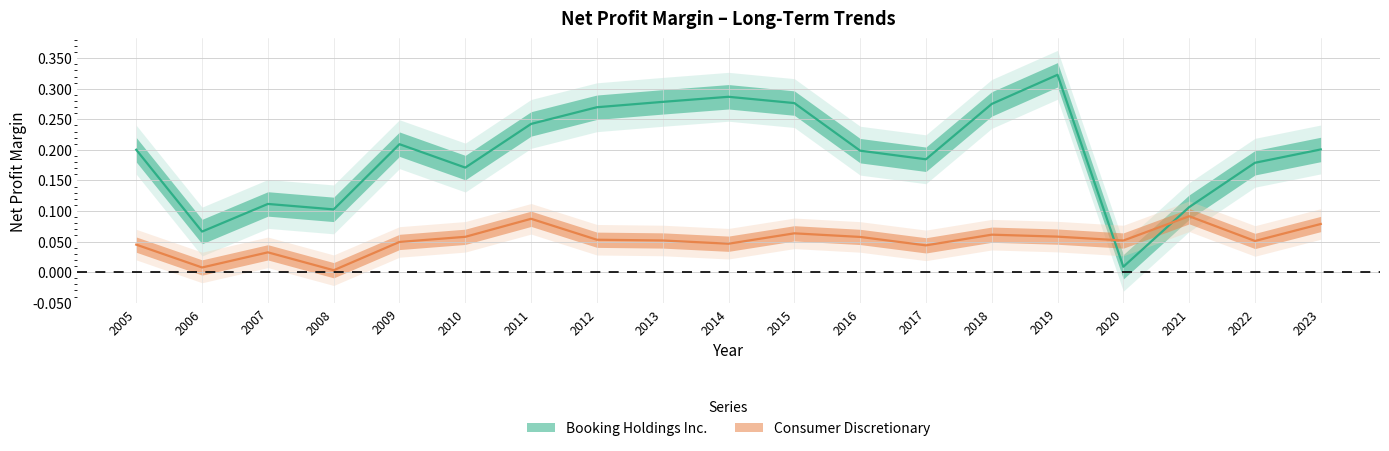

What is the difference between the maximum and minimum values in the Consumer Discretionary series?

0.1